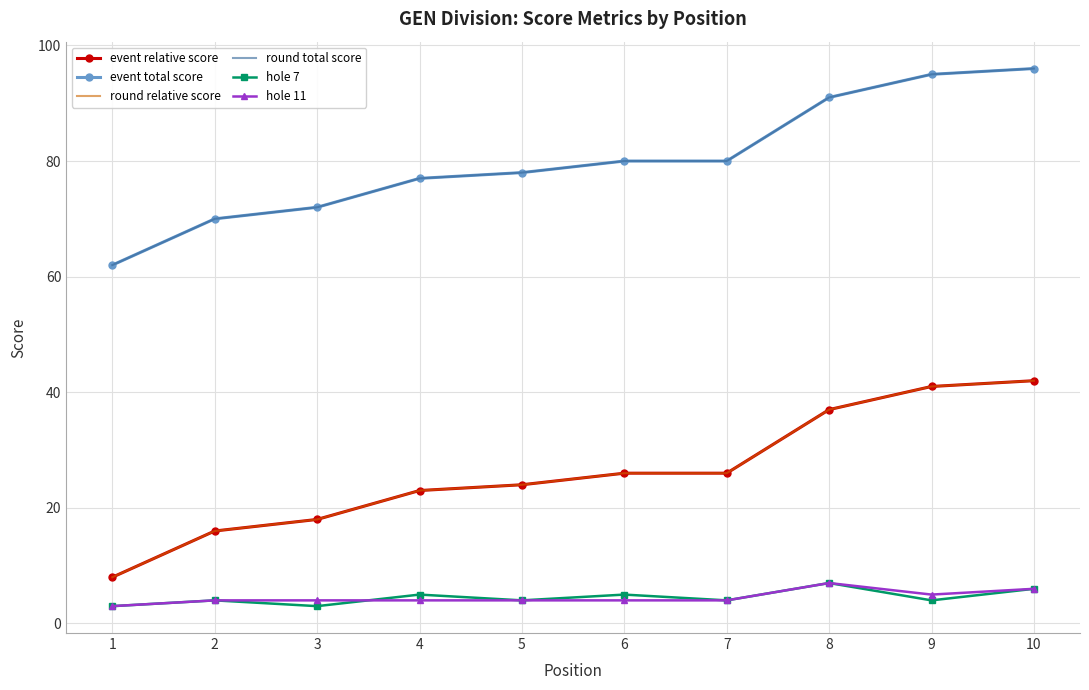

Rank the series by their maximum value, from lowest to highest.

hole 7, hole 11, event relative score, round relative score, event total score, round total score